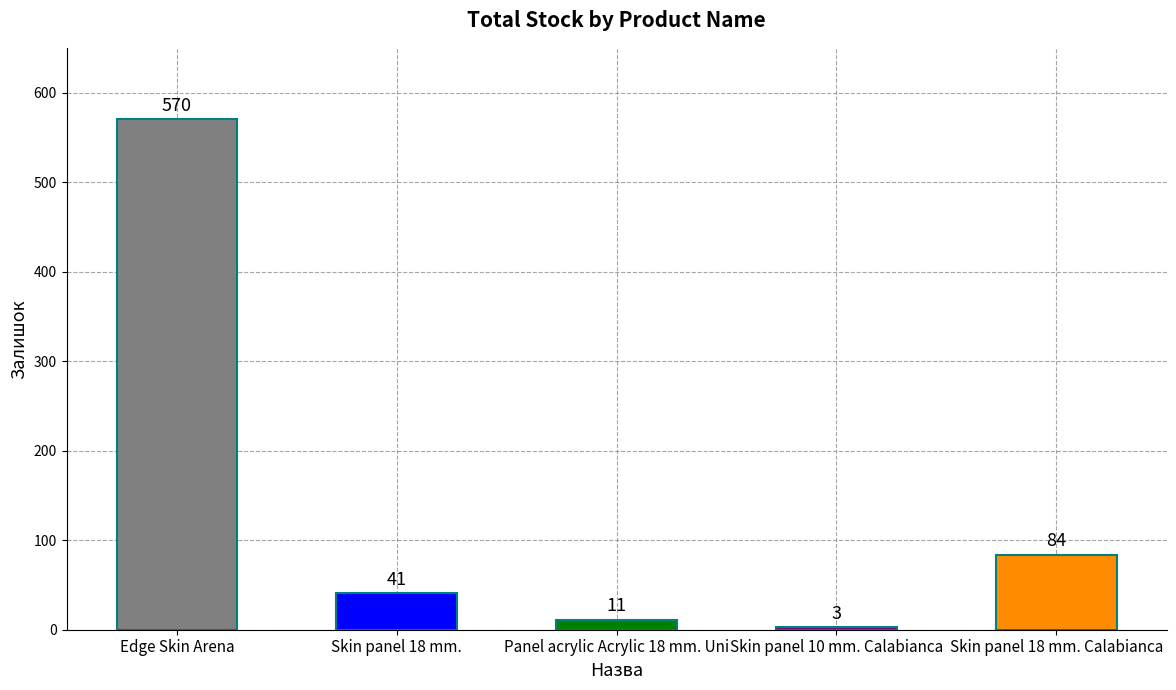

What is the average value?

142